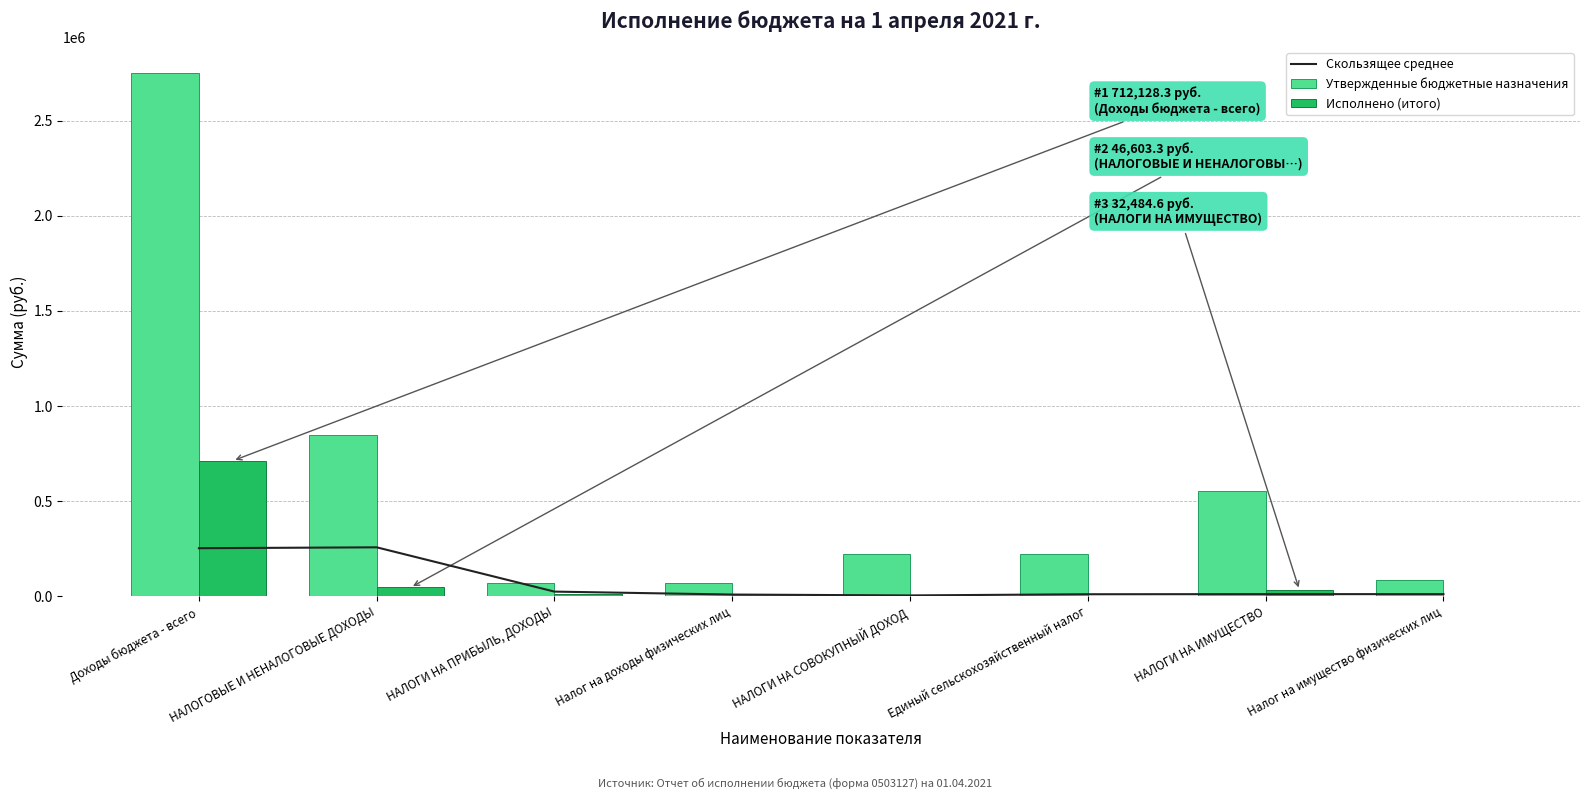

What is the value of the Утвержденные бюджетные назначения bar at the 4th from the left?

69600.0